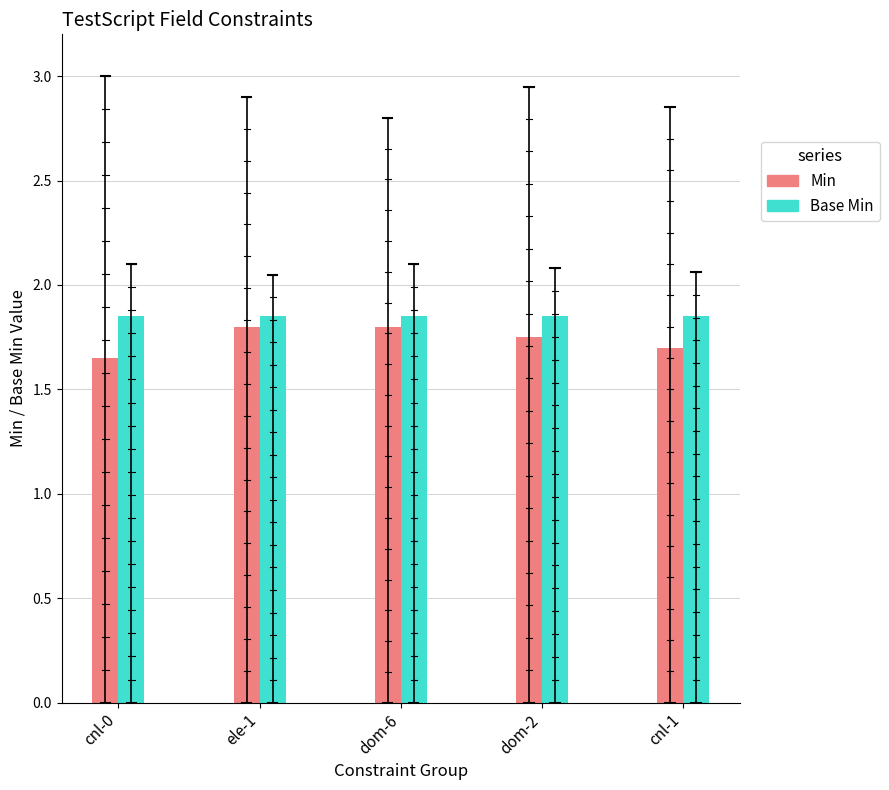

What is the difference between the highest and lowest values at cnl-1?

0.2